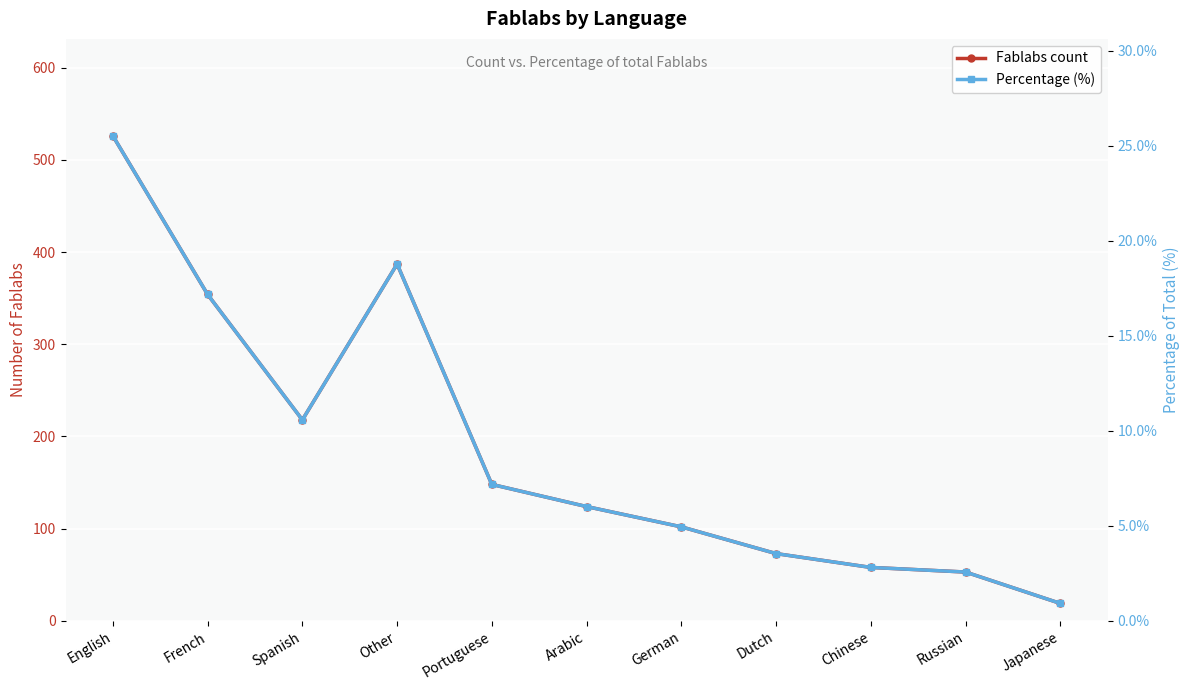

The Fablabs count series shows 158.3 at Other. True or false?

False